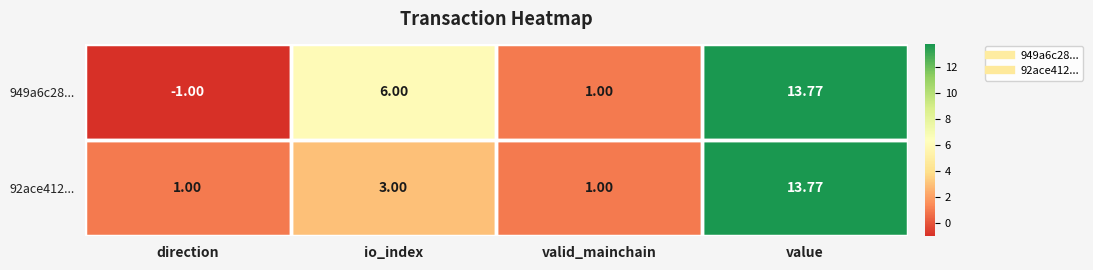

Which category has the highest value in the 949a6c28... series?

value